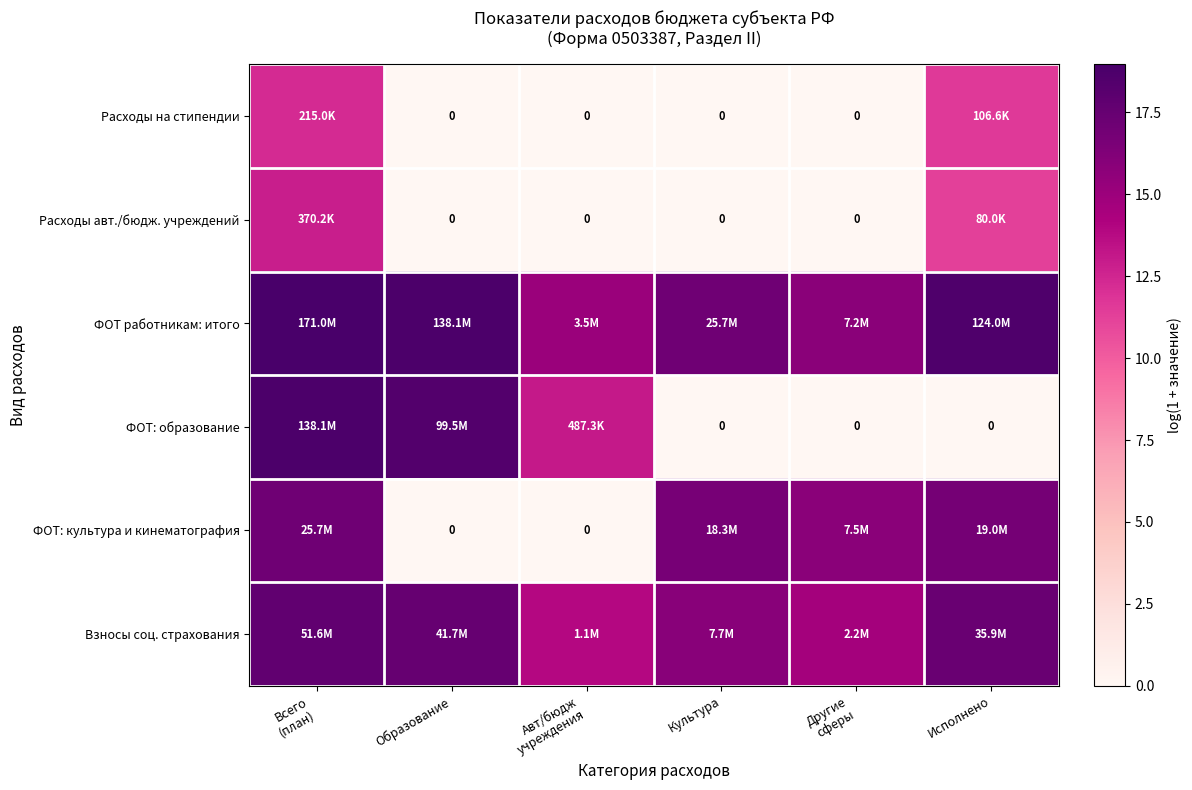

At which category is the sum across all series the highest?

Всего
(план)